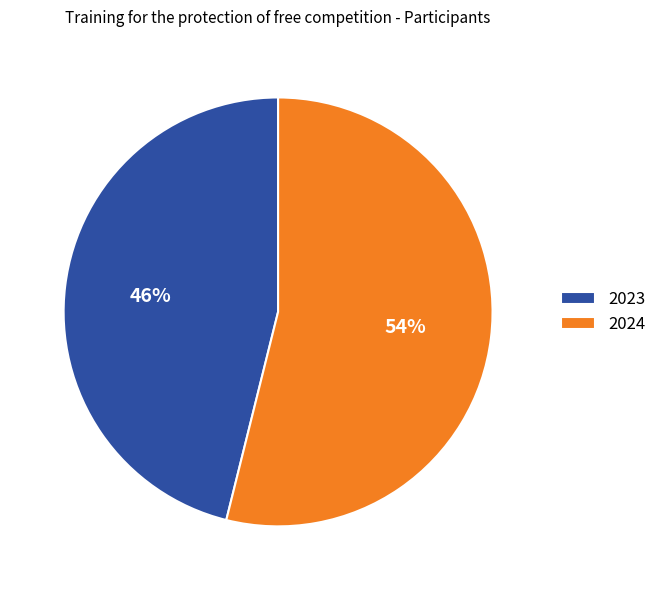

To the nearest percent, what is the average slice percentage?

50%